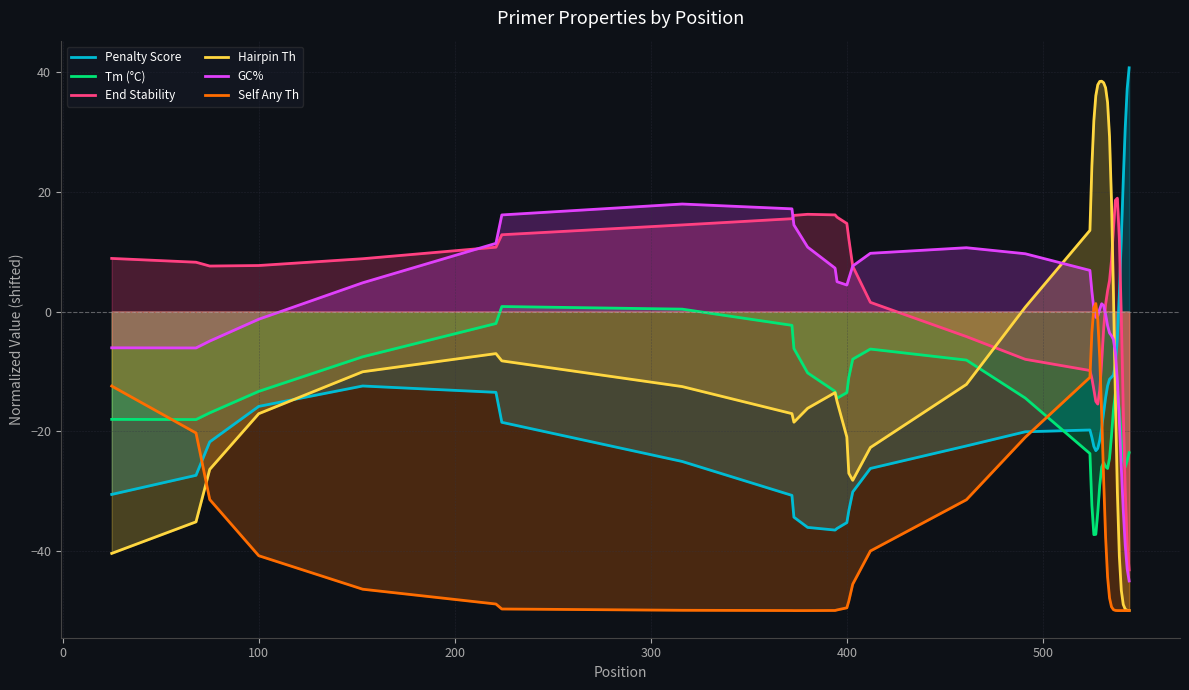

What is the highest value of the Self Any Th series?

1.4